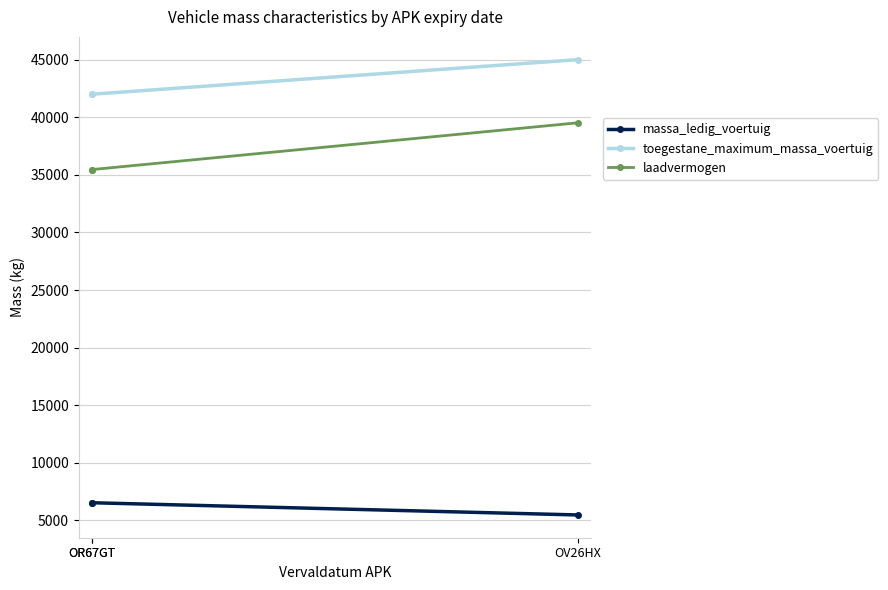

Does the chart have visible grid lines?

Yes